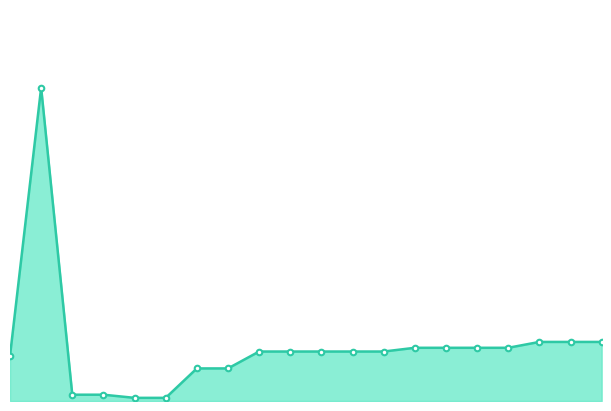

Does the chart have visible grid lines?

No